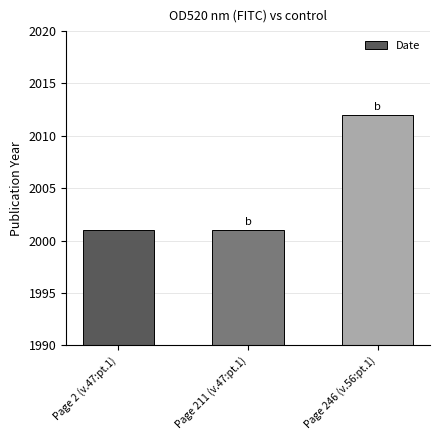

What is the label of the 2nd bar from the right?

Page 211 (v.47:pt.1)